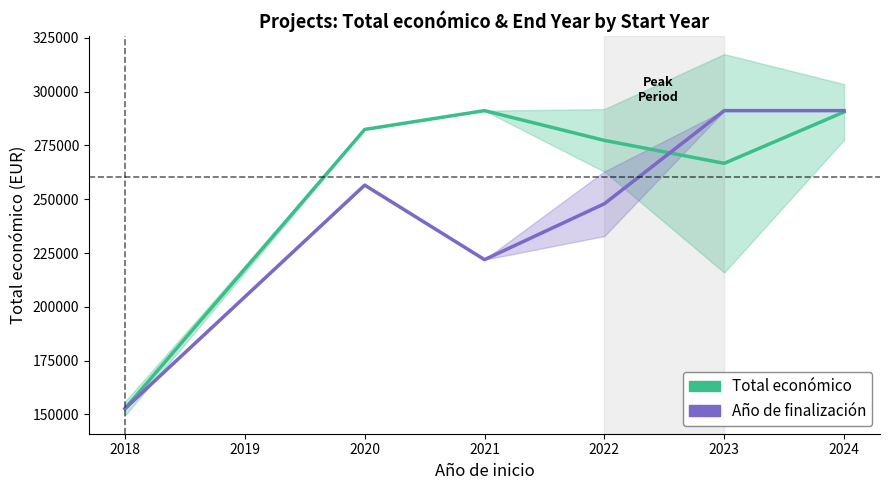

What is the value of the Año de finalización point at the 6th from the left?

291200.0